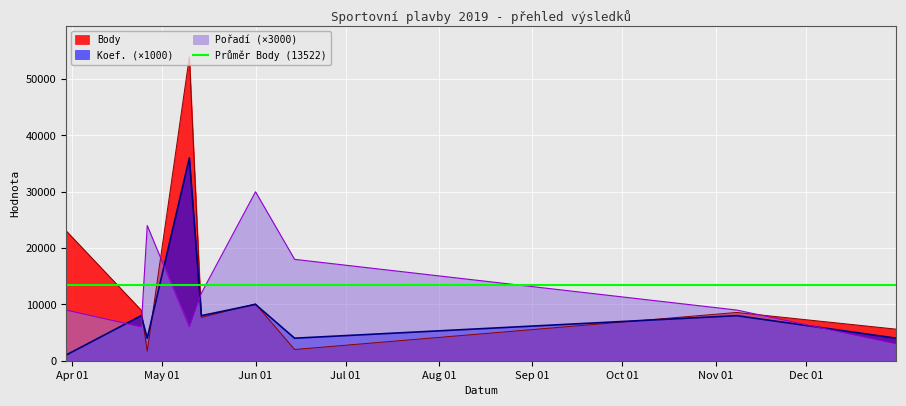

What is the value of the Pořadí point at the 6th from the left?

30000